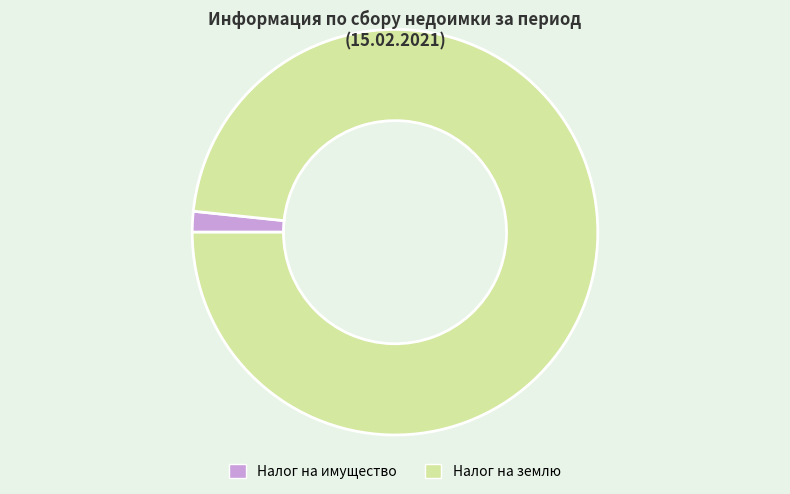

Is there a majority slice in this chart?

Yes